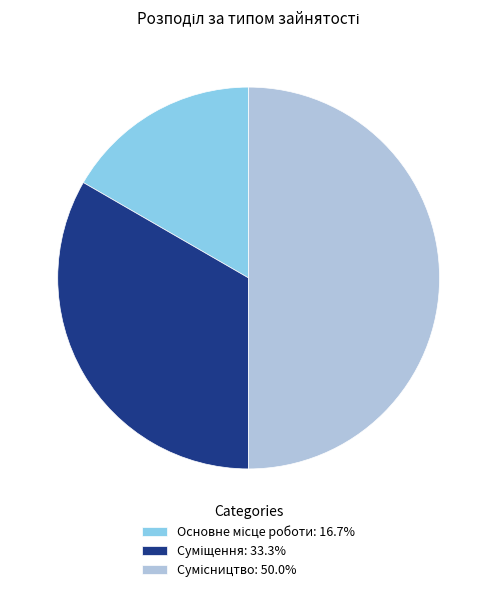

To the nearest percent, what percentage of the pie is Сумісництво?

50%